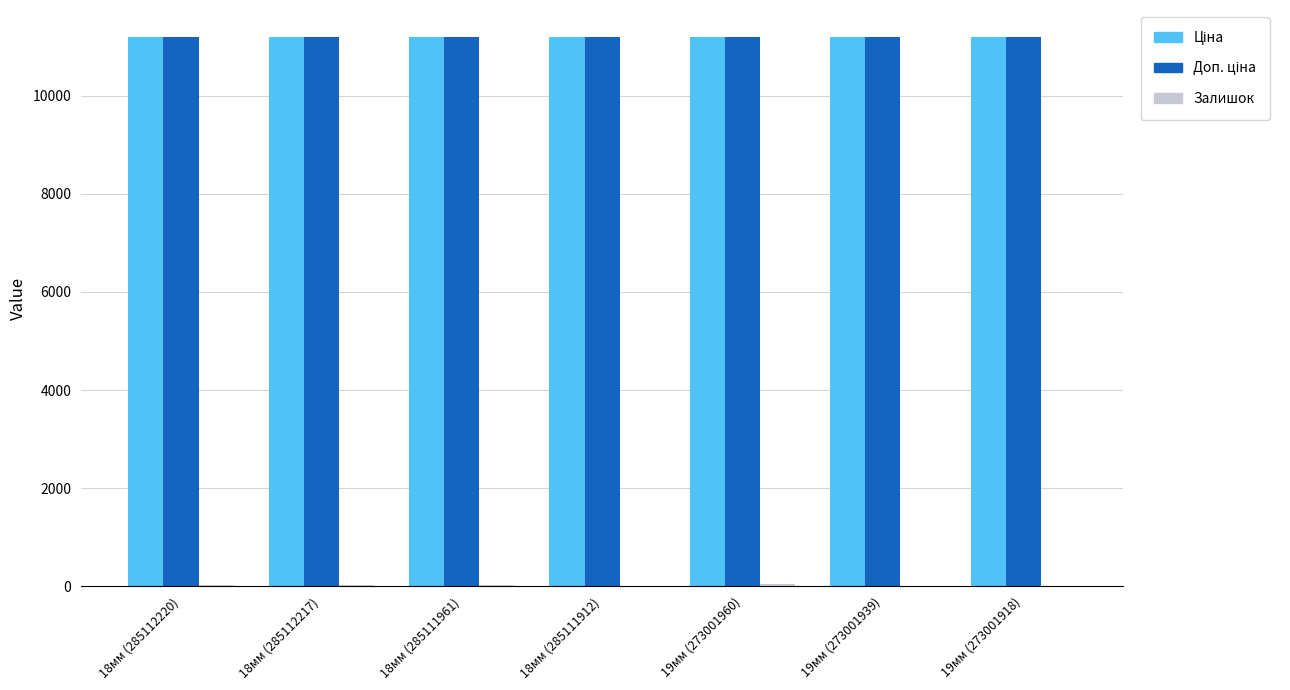

Which has a higher value, 18мм (285112217) or 18мм (285112220)?

18мм (285112217)